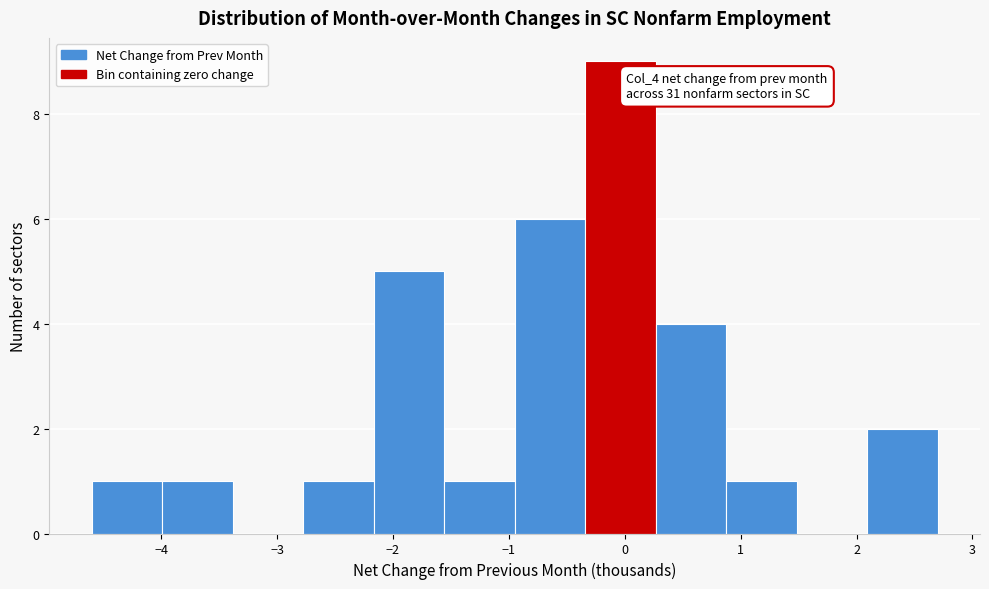

Over which range of the x-axis is the bar tallest?

-0.3 to 0.3